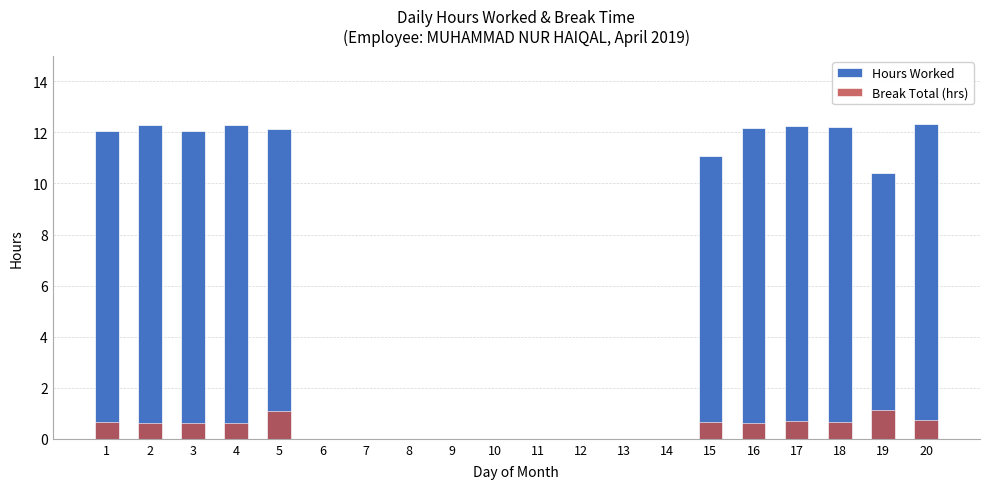

What value does the Hours Worked series have at 18?

12.2